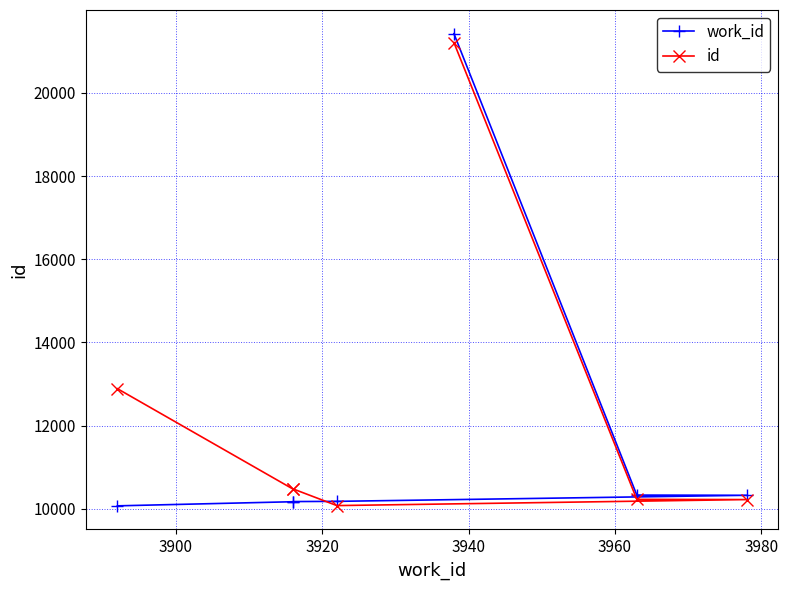

How many intersections are there between id and work_id?

1